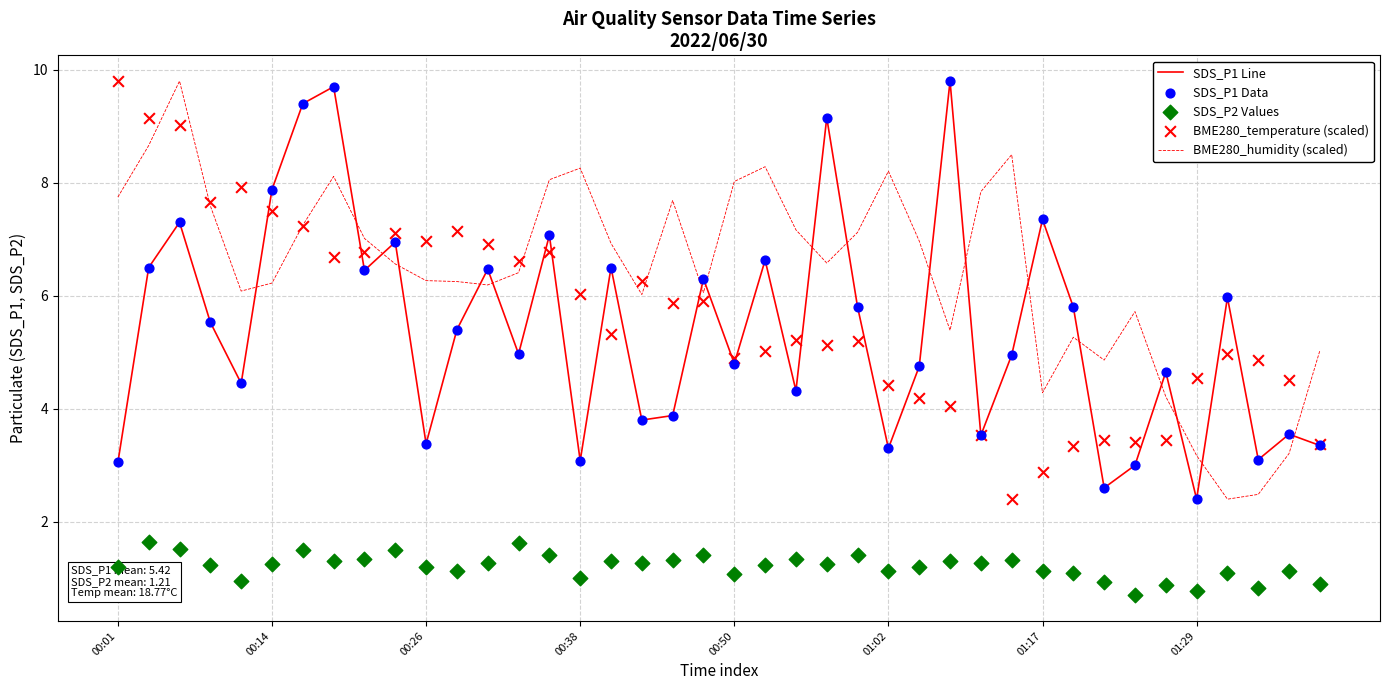

True or false: SDS_P1 Line has a value of 7.3 at 01:17.

True